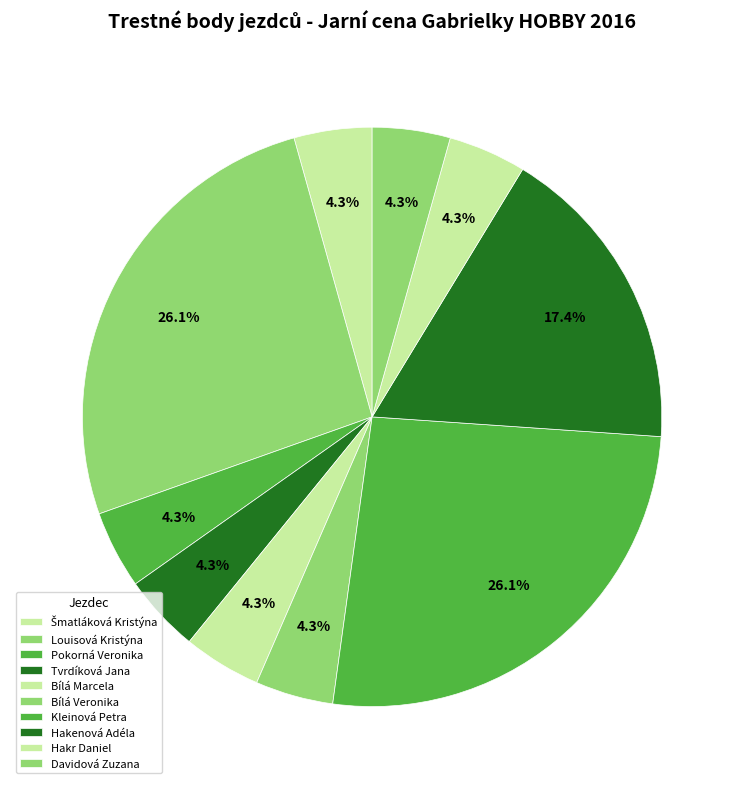

How many slices are in this pie chart?

10